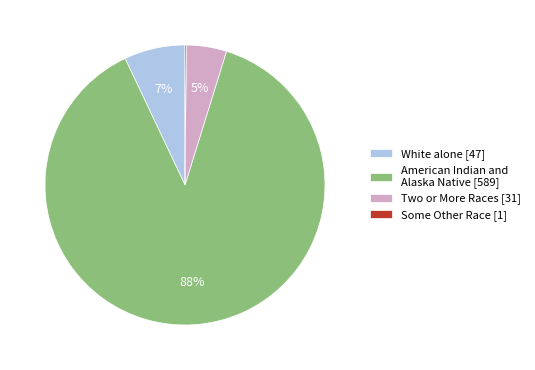

Which category accounts for the majority?

American Indian and Alaska Native [589]